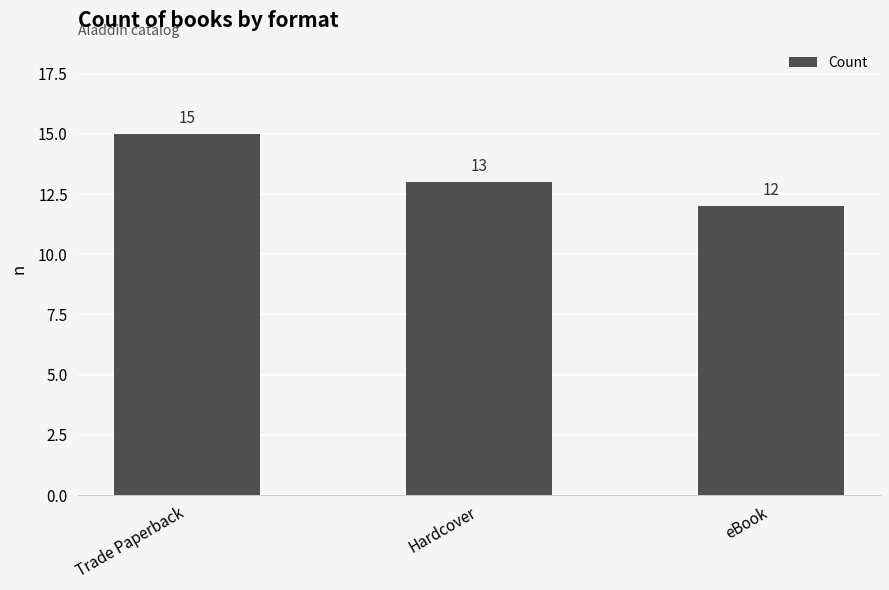

What is the difference between the maximum and minimum values?

3